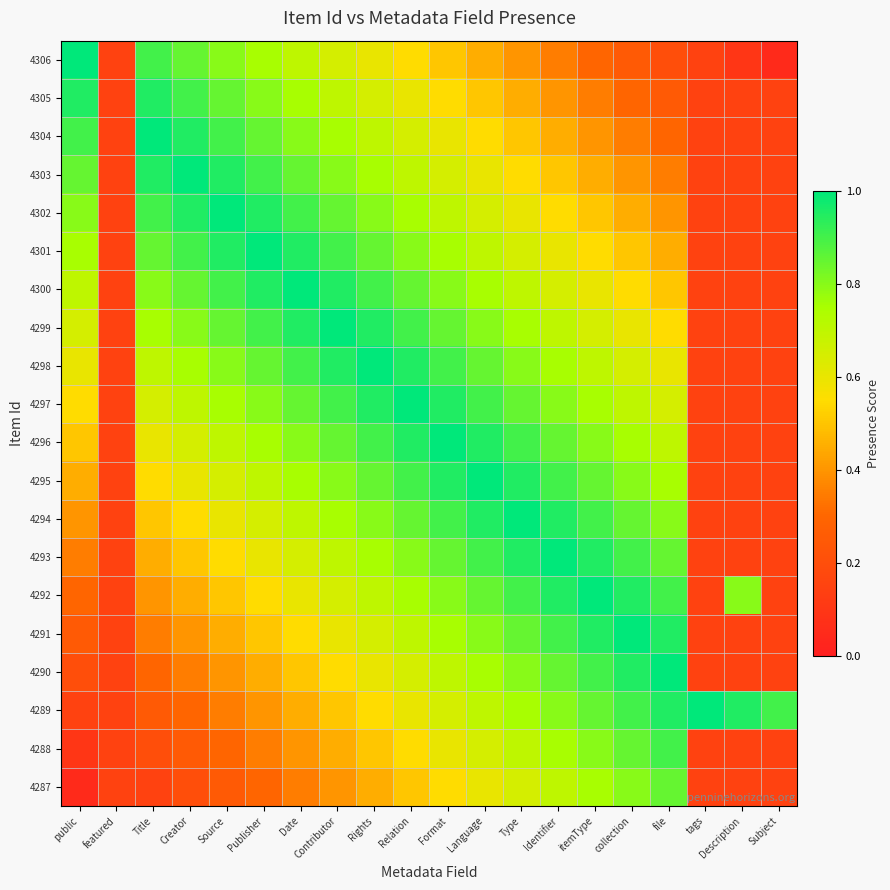

Rank the series by their maximum value, from lowest to highest.

4287, 4288, 4305, 4306, 4304, 4303, 4302, 4301, 4300, 4299, 4298, 4297, 4296, 4295, 4294, 4293, 4292, 4291, 4290, 4289